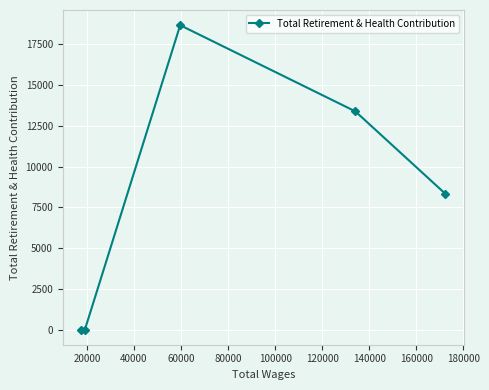

Reading left to right, list all the values displayed in this chart.

0	0	18679	13388	8327